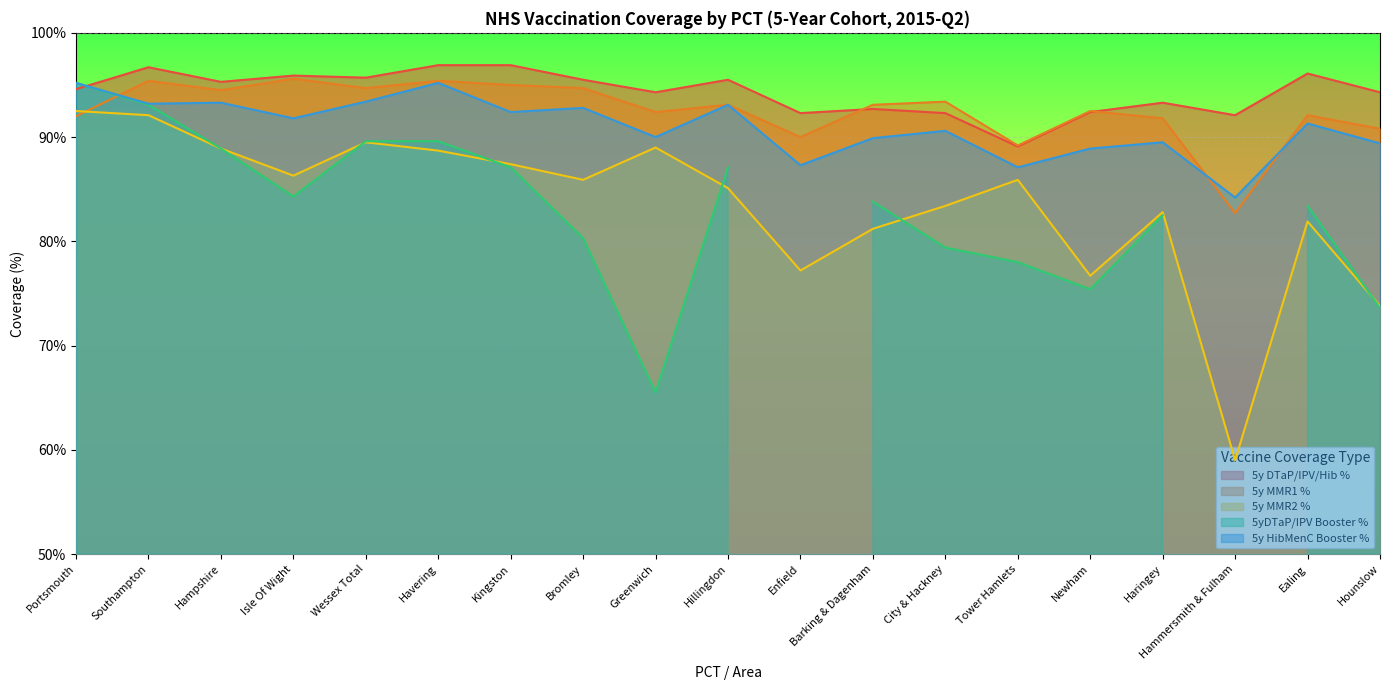

What is the value of the 5y HibMenC Booster % point at the 10th from the left?

93.1